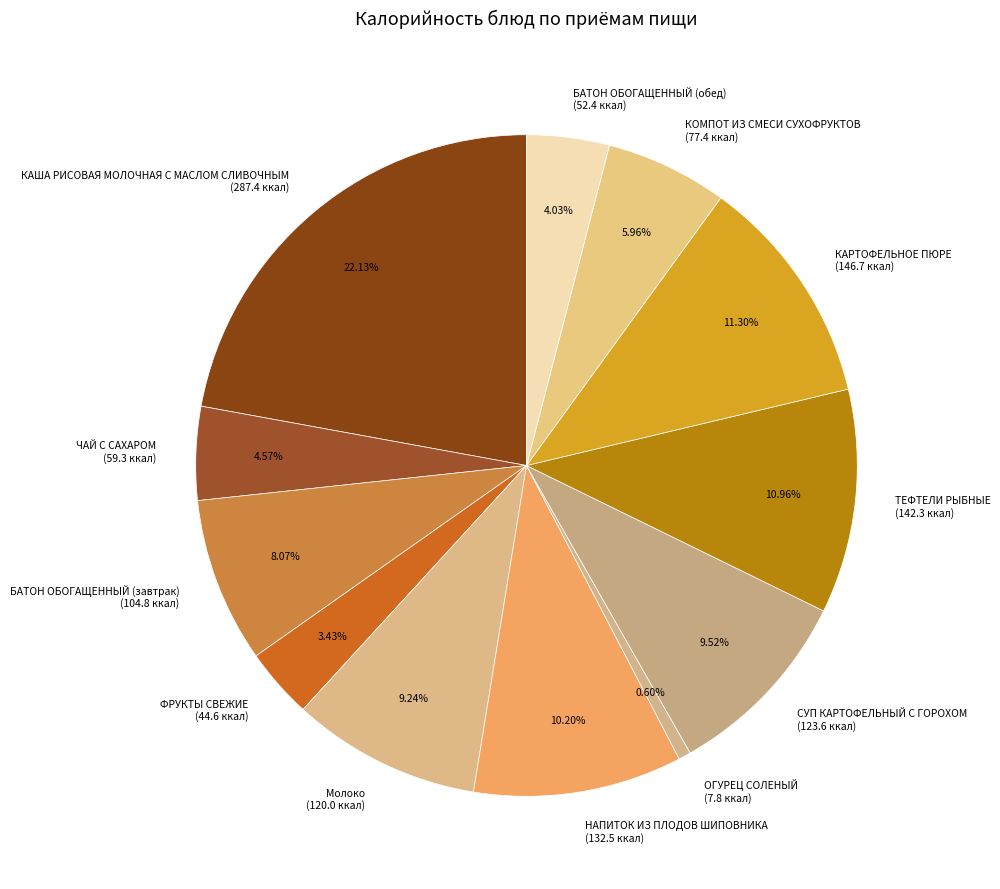

How many slices are in this pie chart?

12